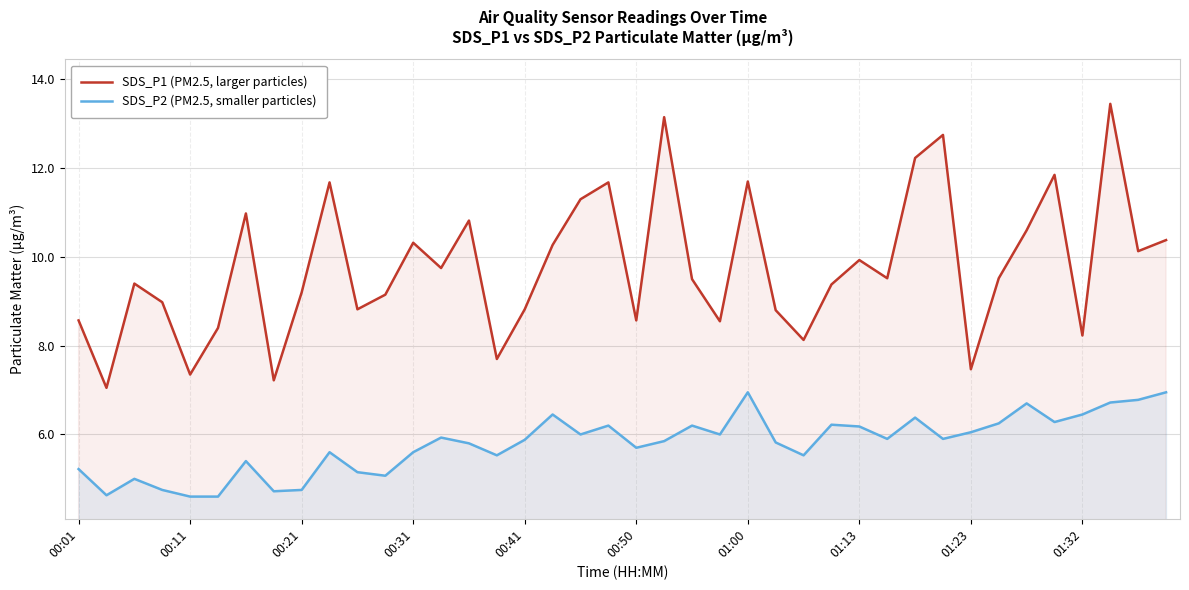

What are all the series names shown in the legend?

SDS_P1 (PM2.5, larger particles), SDS_P2 (PM2.5, smaller particles)